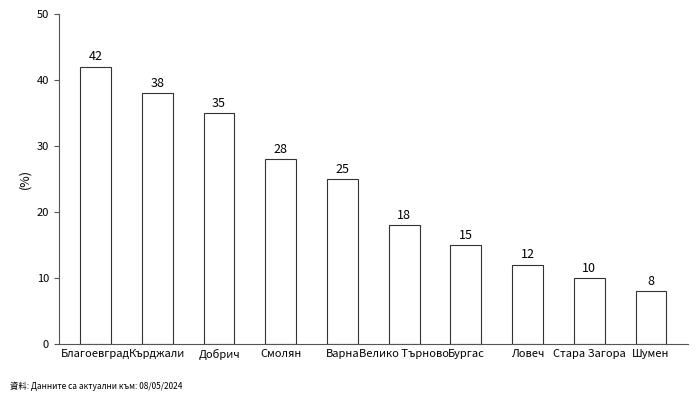

What is the change in value from Смолян to Стара Загора?

-18